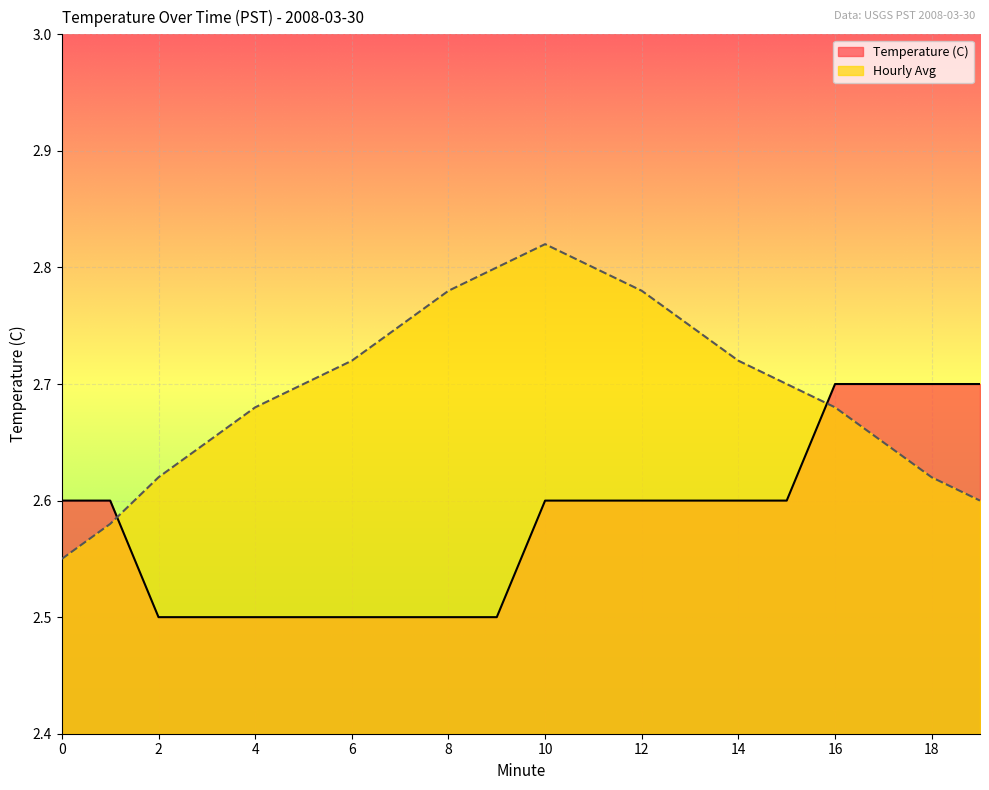

Rank the categories by Temperature (C) value from lowest to highest.

2, 3, 4, 5, 6, 7, 8, 9, 0, 1, 10, 11, 12, 13, 14, 15, 16, 17, 18, 19